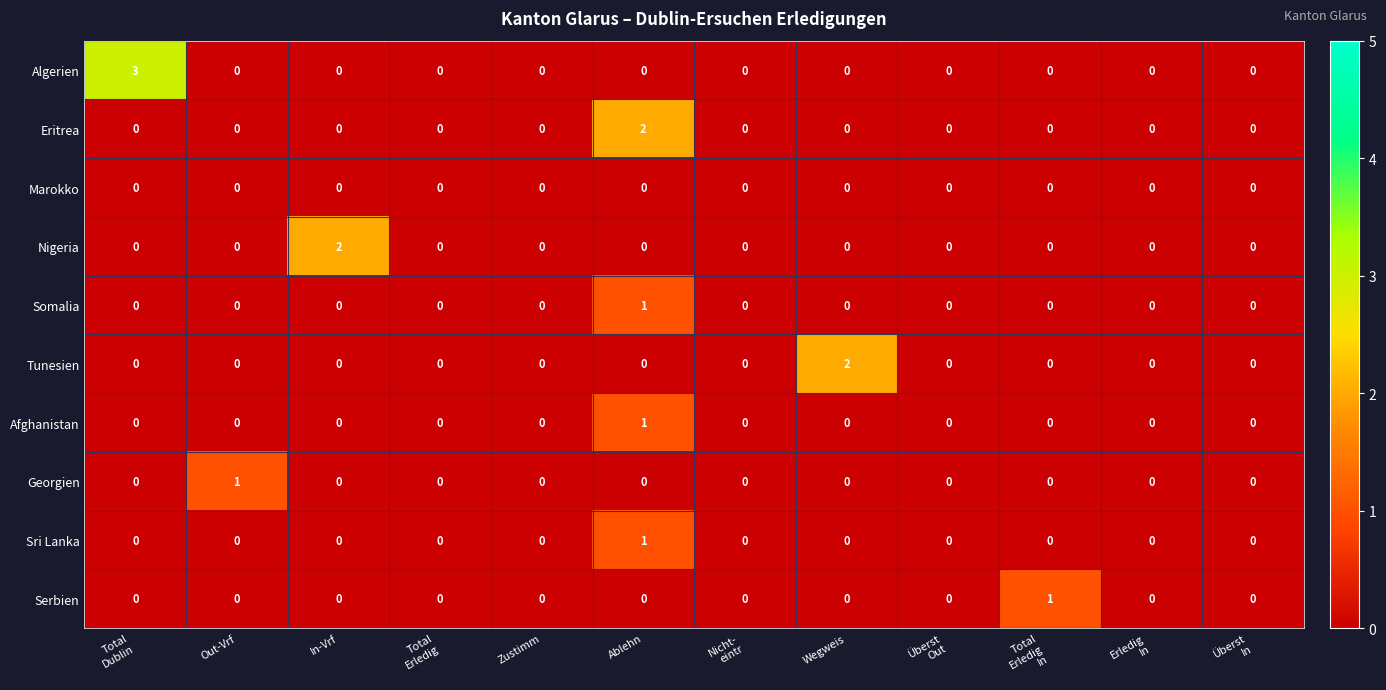

Count the Sri Lanka values in the range 0 to 1.

12